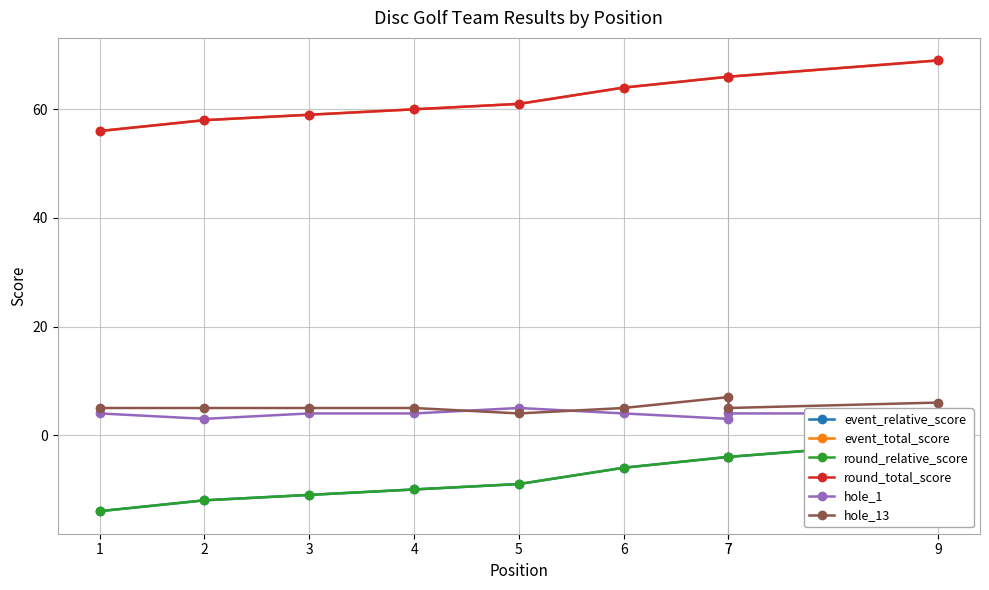

The value of round_relative_score at 3 is -8. True or false?

False